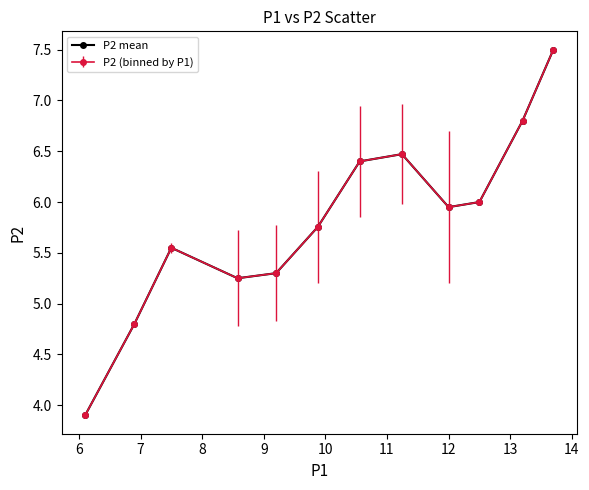

Is this an area chart (filled region under the line)?

No